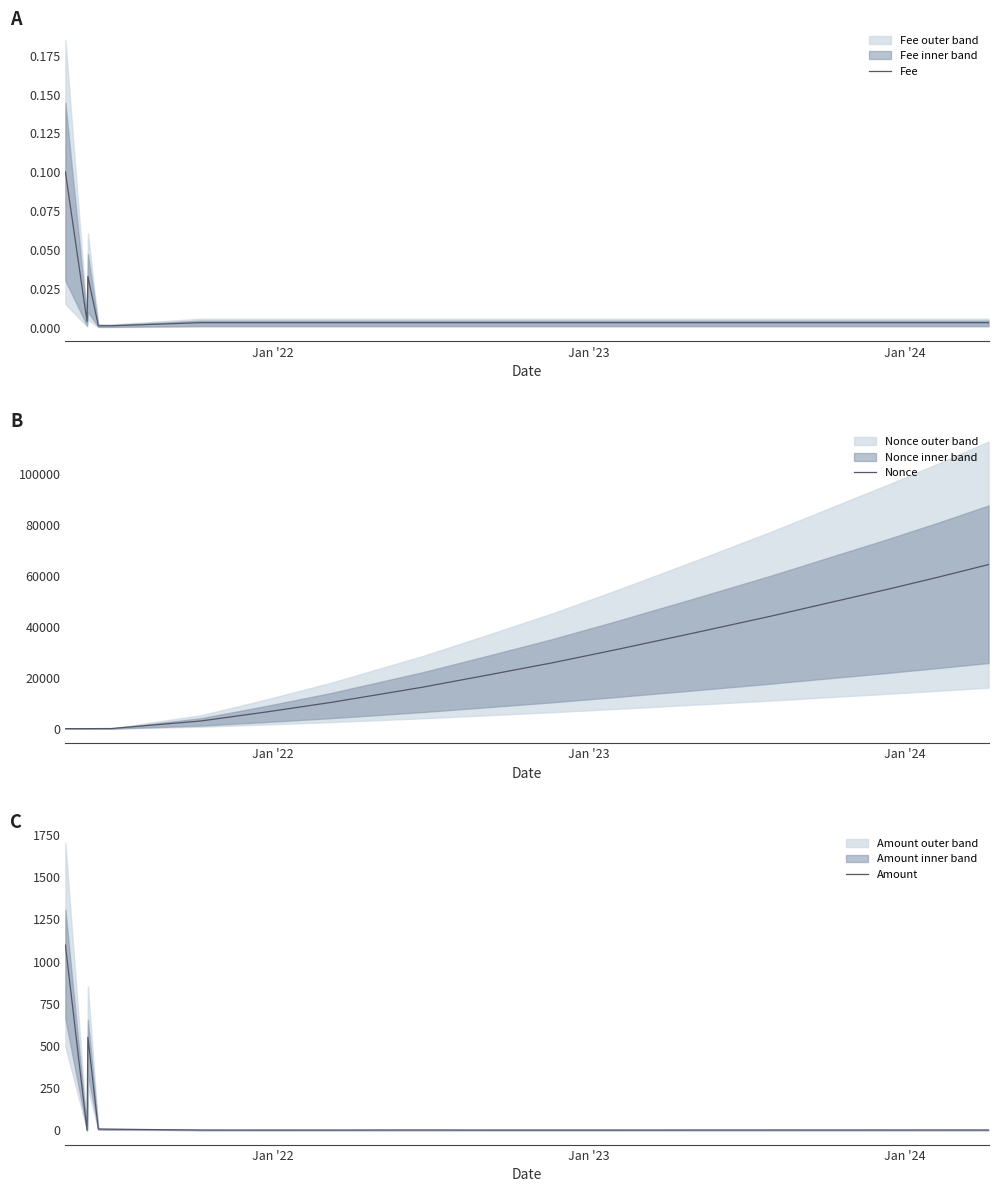

Reading right to left, list all the values displayed in this chart.

Fee: 0.0	0.0	0.0	0.0	0.0	0.0	0.0	0.0	0.0	0.0	0.0	0.0	0.0	0.0	0.0	0.0	0.0	0.1
Nonce: 64467.0	59531.0	54715.0	49939.0	44146.0	37454.0	30972.0	25787.0	20885.0	16207.0	10318.0	6501.0	3037.0	35.0	26.0	3.0	2.0	0.0
Amount: 1.1	1.2	1.2	1.2	1.2	1.2	1.0	1.0	1.0	1.3	1.1	1.0	1.2	6.0	7.0	550.0	0.0	1097.0